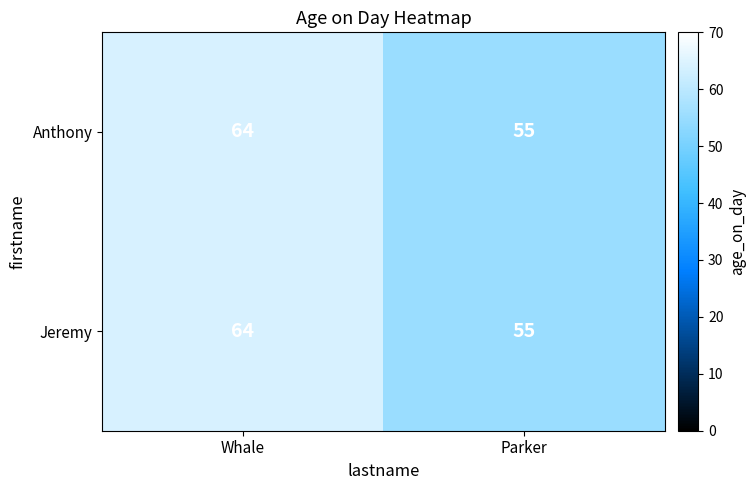

What is the difference between the Anthony values at Whale and Parker?

9